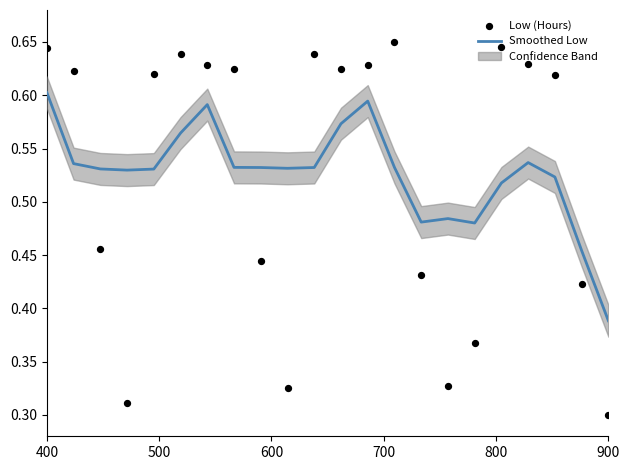

Which series contains the lowest Y value?

Low (Hours)